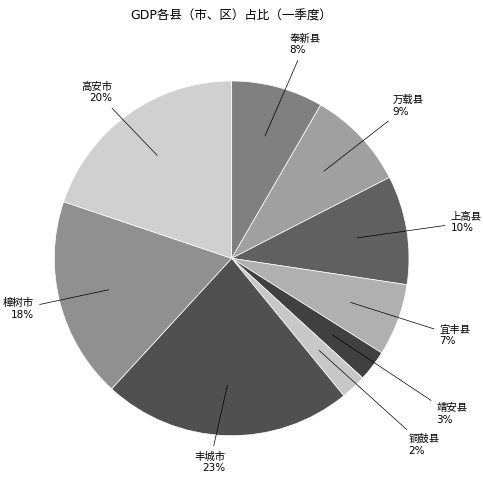

How many slices are in this pie chart?

9